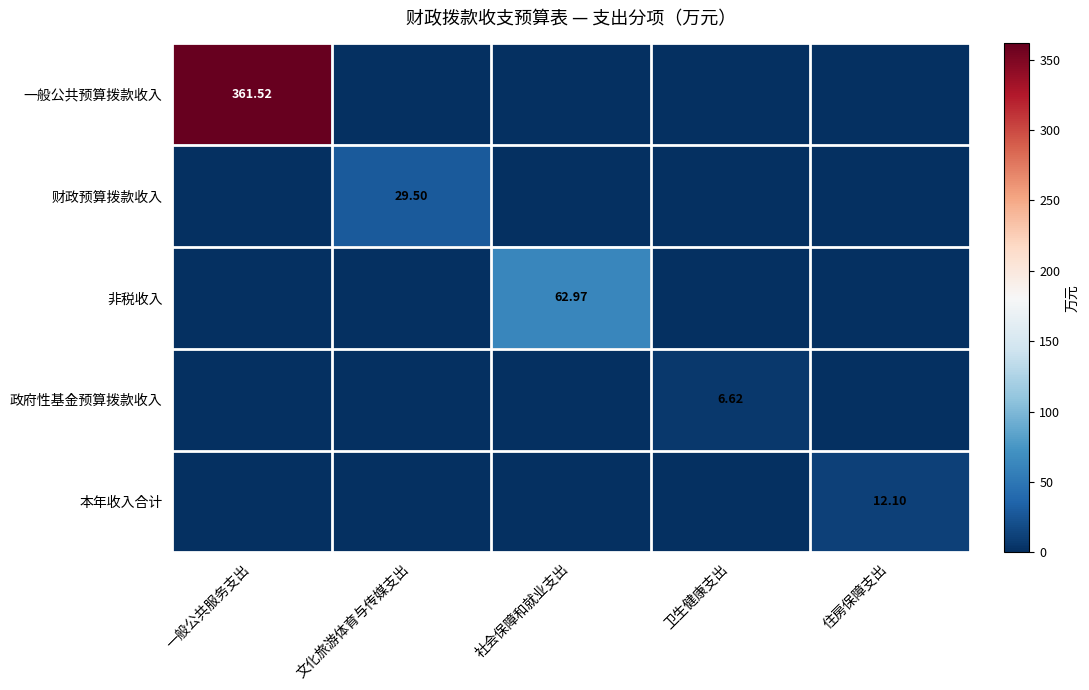

What is the difference between the highest and lowest values at 文化旅游体育与传媒支出?

29.5